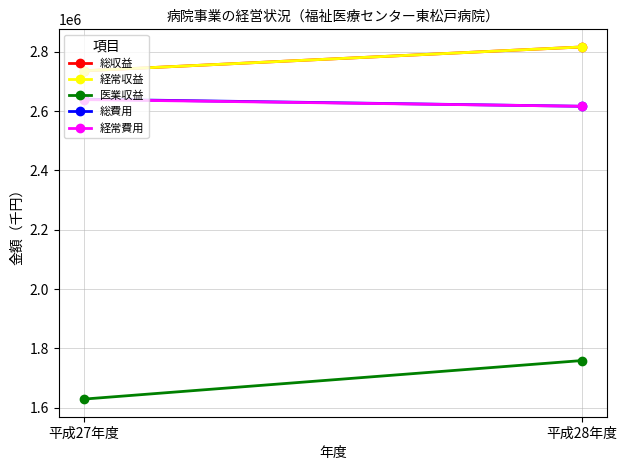

What is the maximum value for 総収益?

2816299